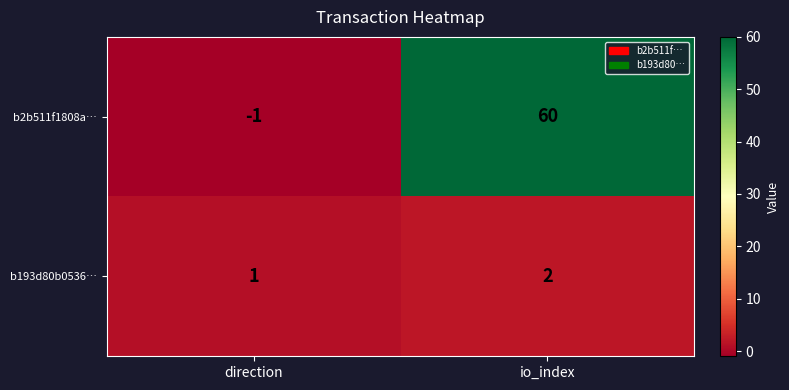

Which series has the largest range (max minus min)?

b2b511f1808a…